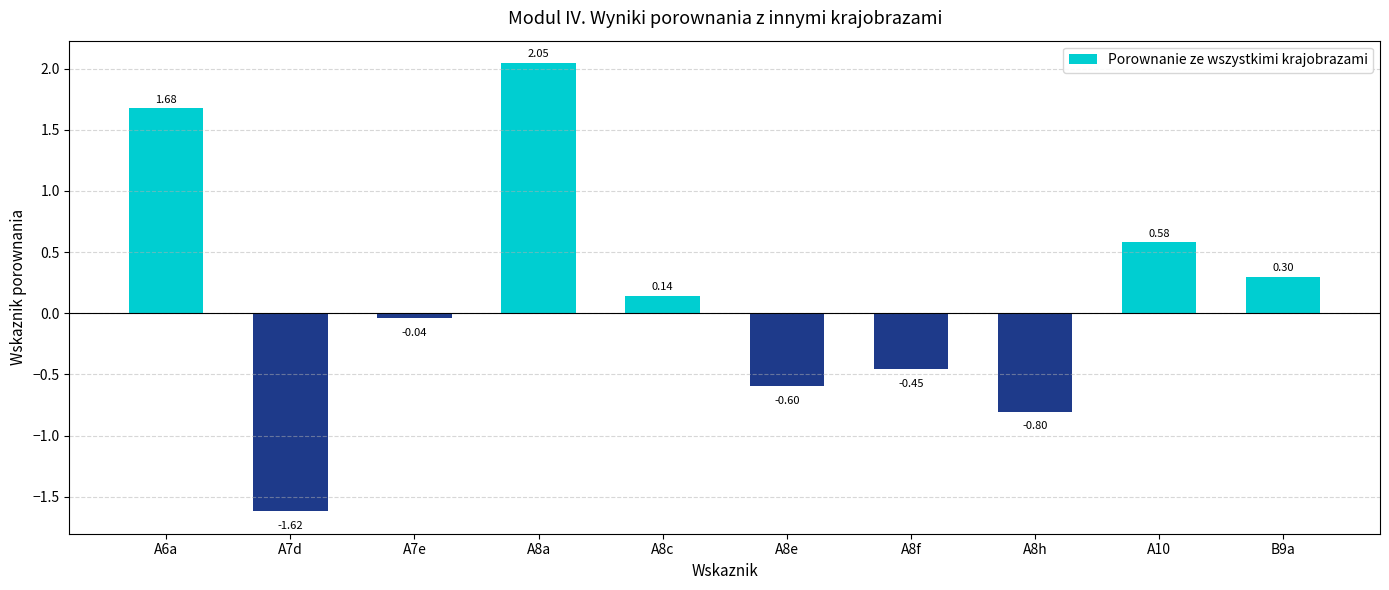

How many bars are there in total?

10